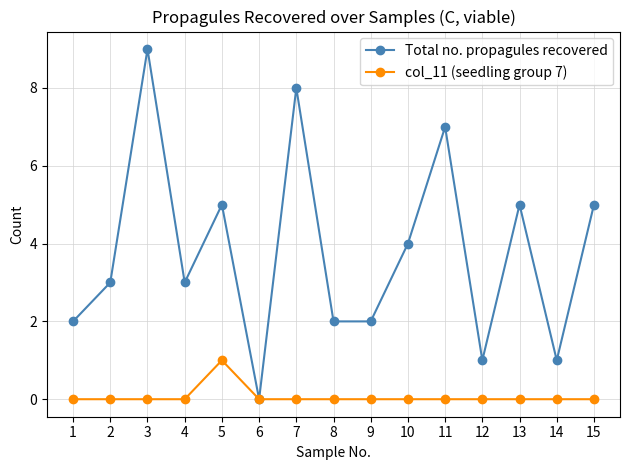

List the series in order of their peak value, highest first.

Total no. propagules recovered, col_11 (seedling group 7)